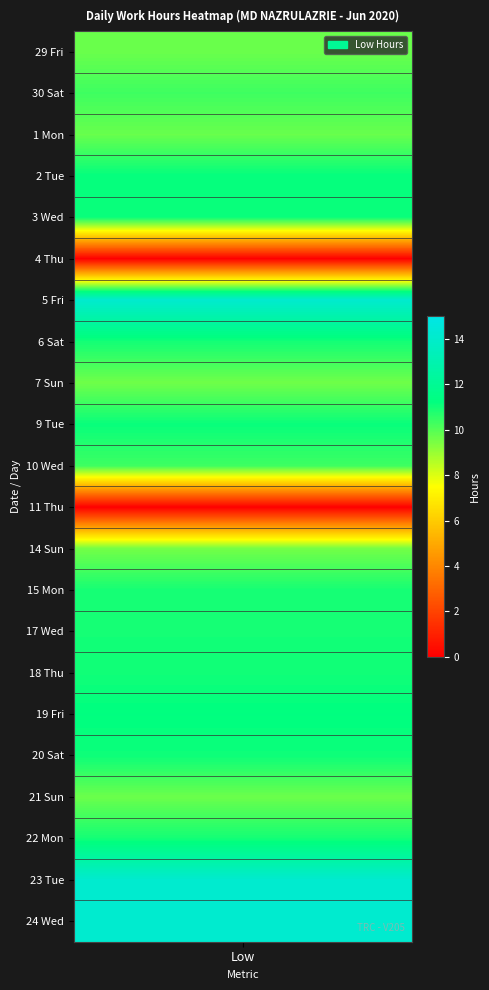

True or false: 17_Wed has a value of 4.1 at 6.

False